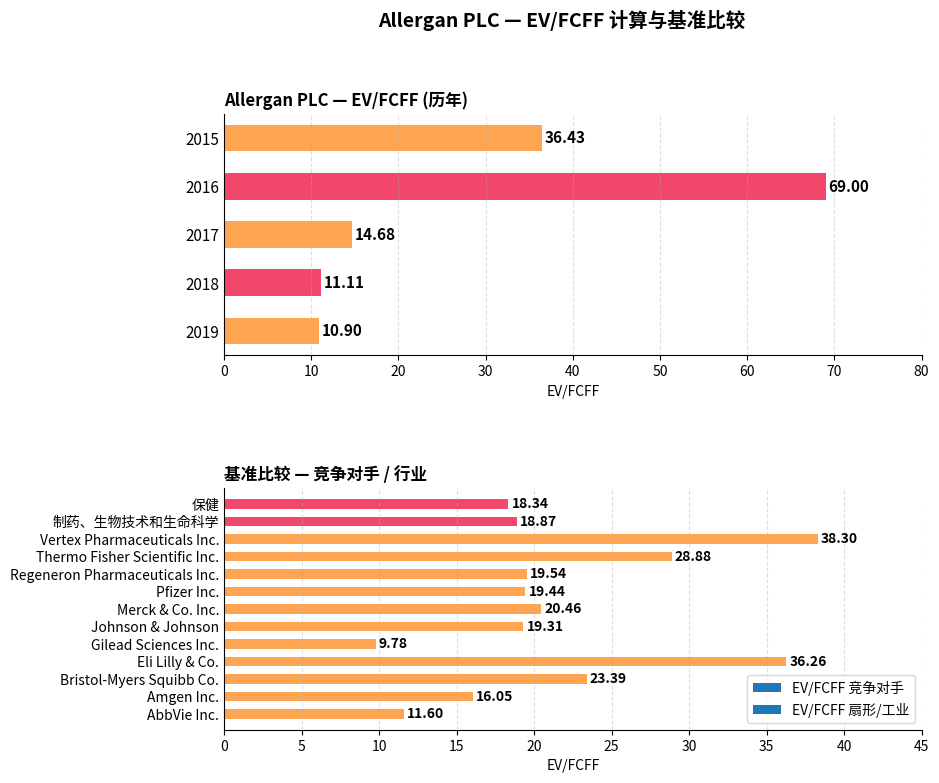

Does the chart contain any negative values?

No